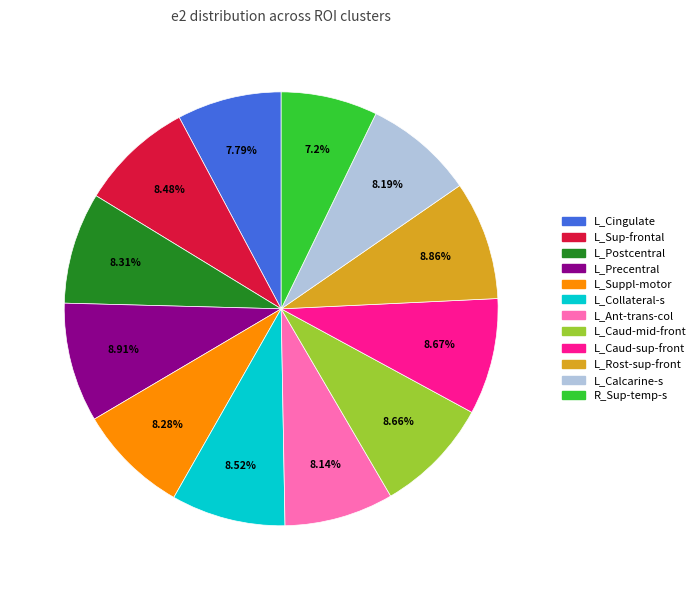

To the nearest percent, what is the average slice percentage?

8%